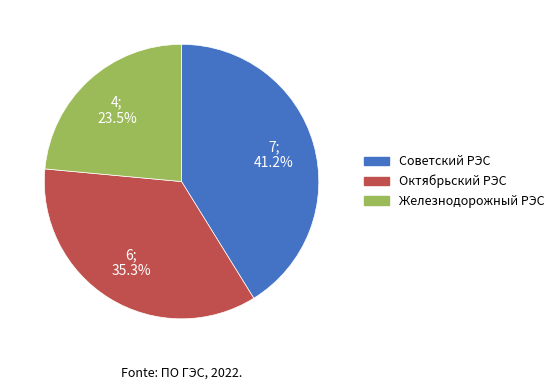

Rank the categories by value from highest to lowest.

Советский РЭС, Октябрьский РЭС, Железнодорожный РЭС